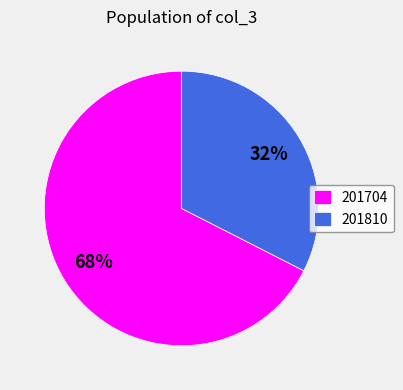

What is the majority slice?

201704